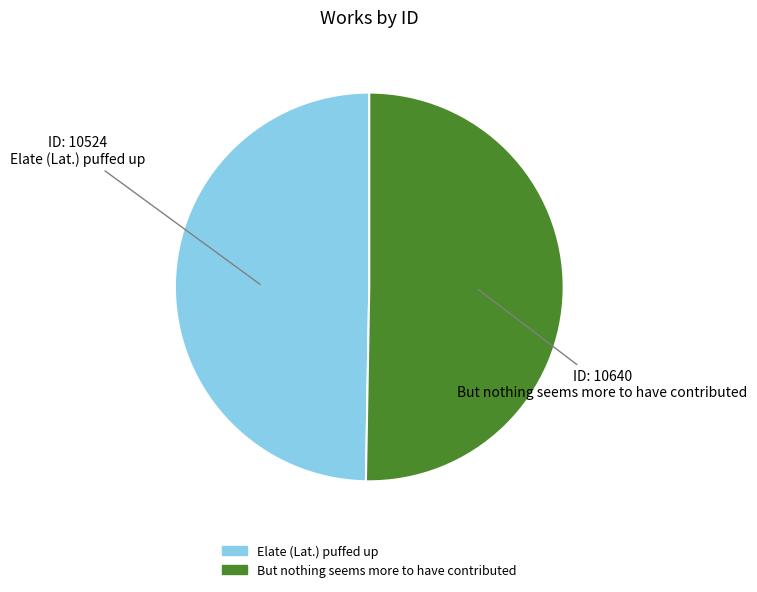

How many slices are in this pie chart?

2